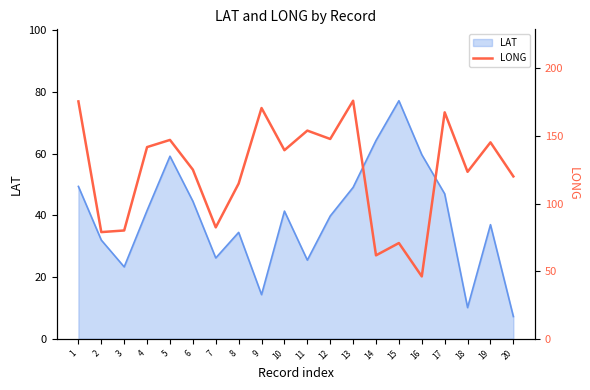

What is the value of the 12th point from the left?

147.8